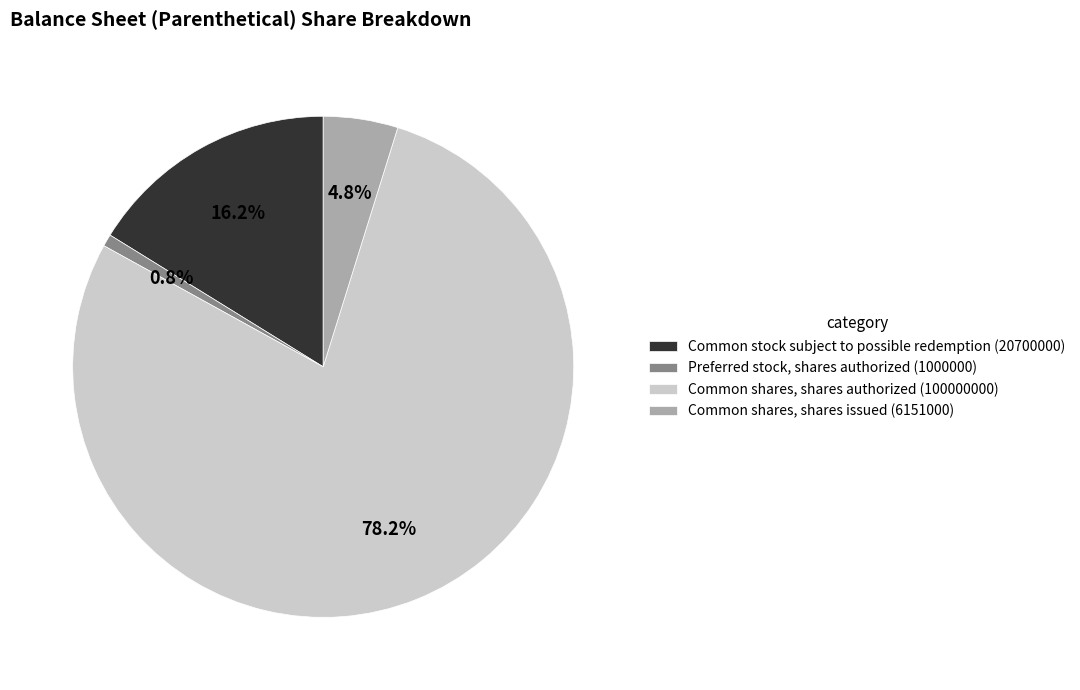

What percentage is NOT represented by Common stock subject to possible redemption (20700000)?

83.8%